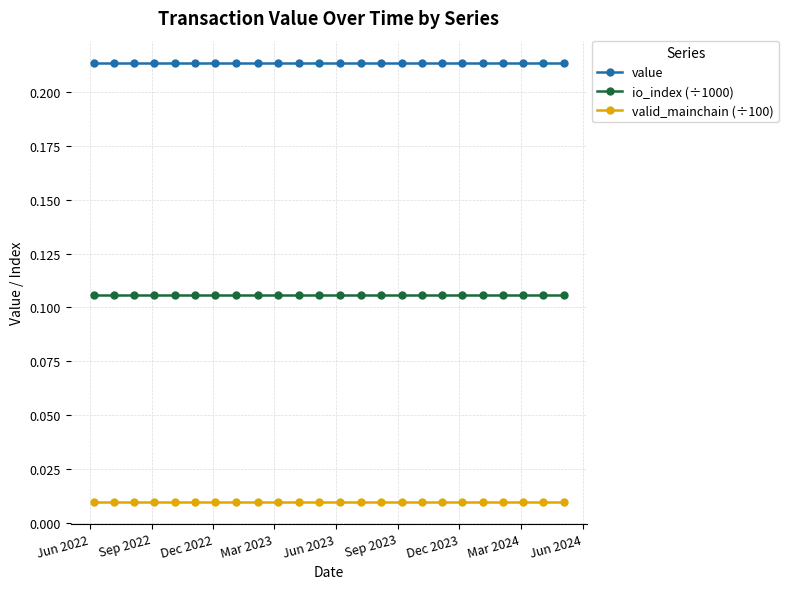

Count the number of categories in the chart.

24